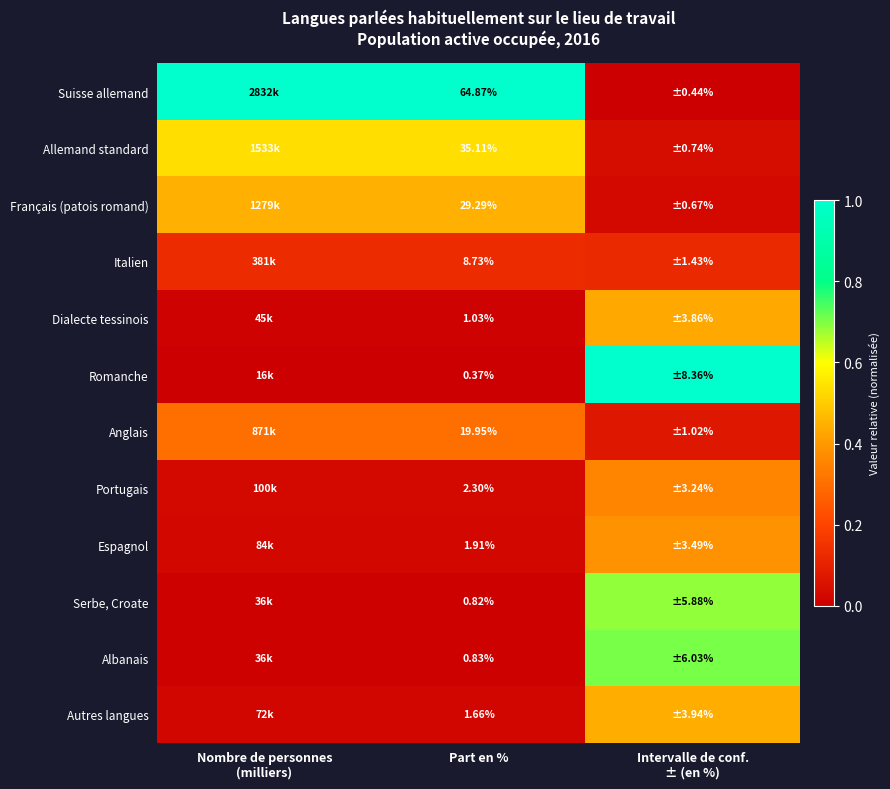

Which label corresponds to the largest value in the chart?

Nombre de personnes
(milliers)